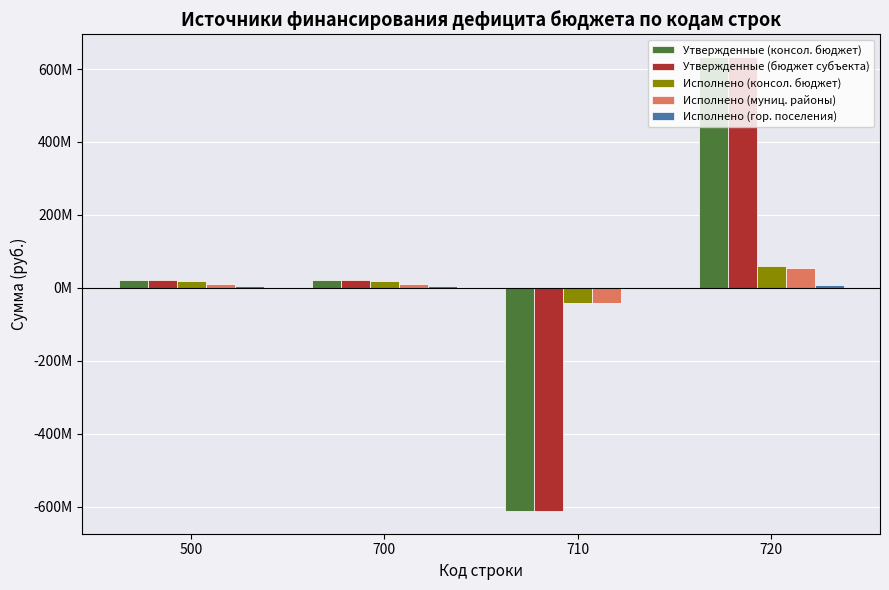

Are the bars horizontal?

No